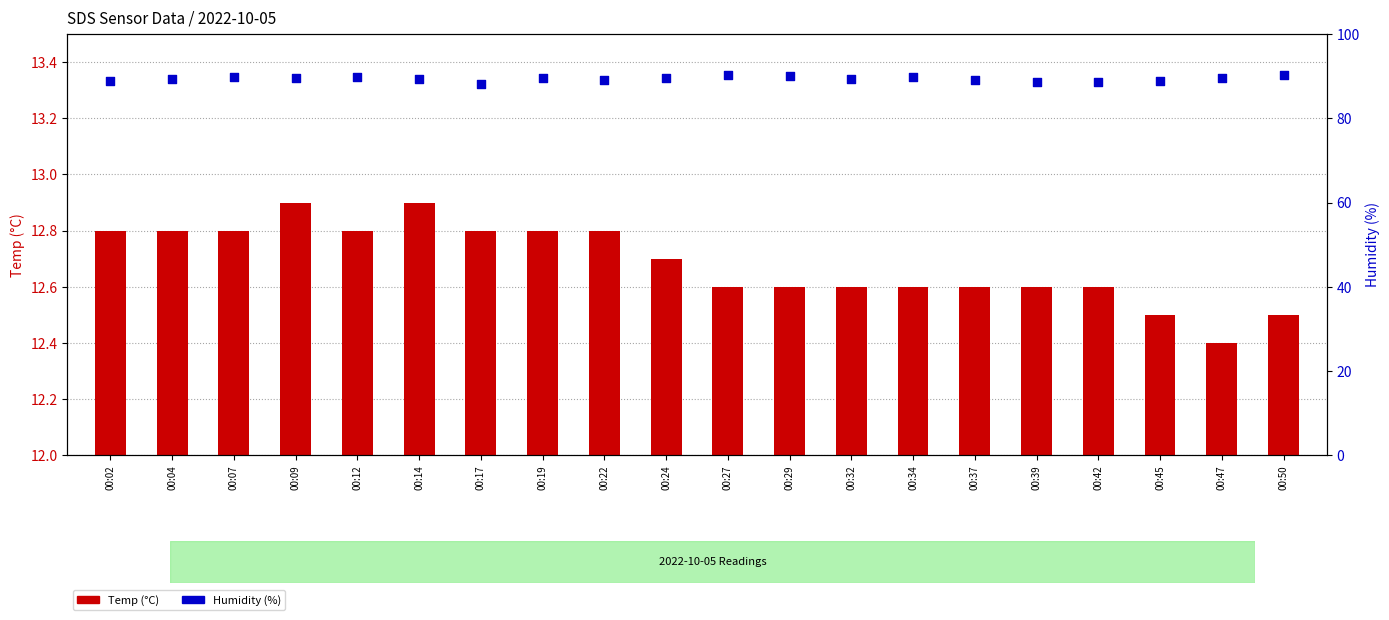

At how many categories does at least one series exceed 57?

20